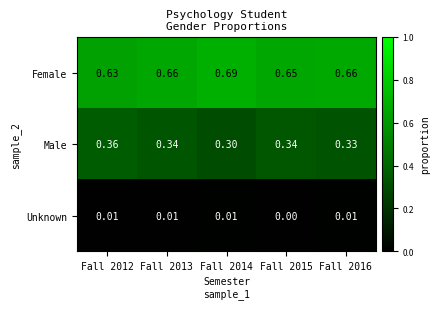

Which series changed the most between Fall 2013 and Fall 2016?

Male